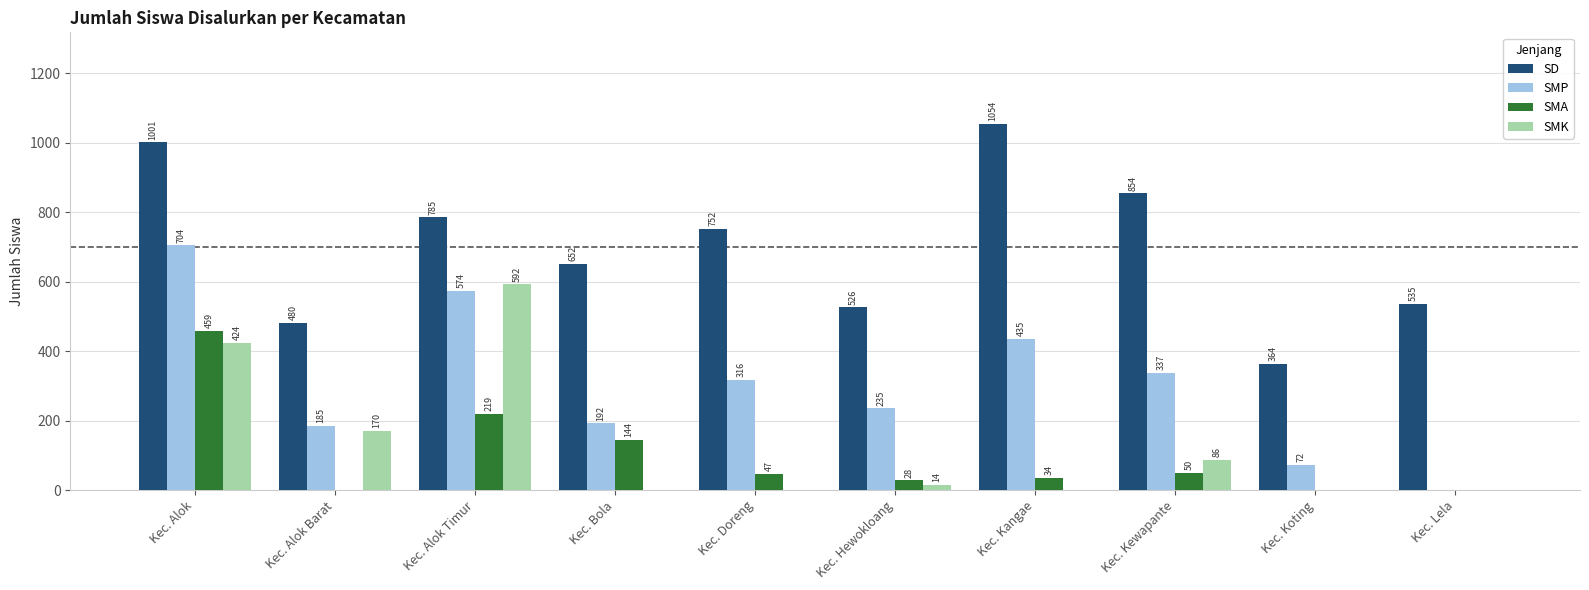

Between Kec. Alok Timur and Kec. Koting, which series saw the biggest shift?

SMK